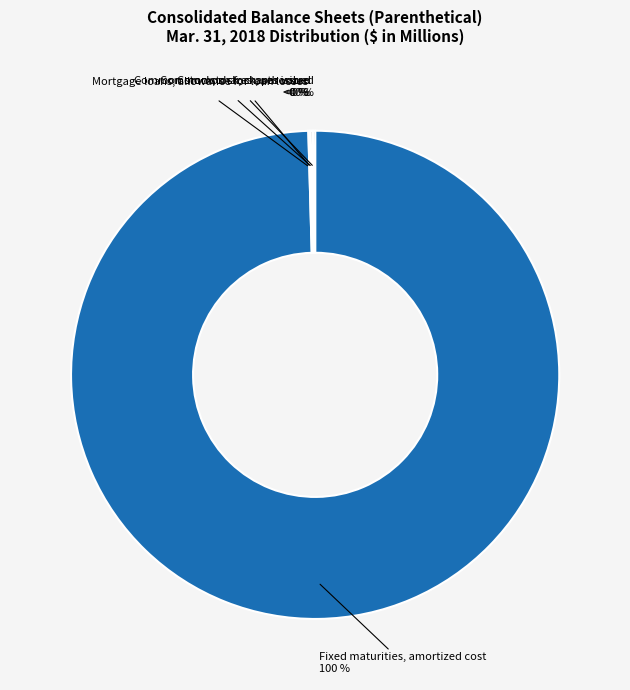

True or false: Fixed maturities, amortized cost accounts for 100% of the total.

True